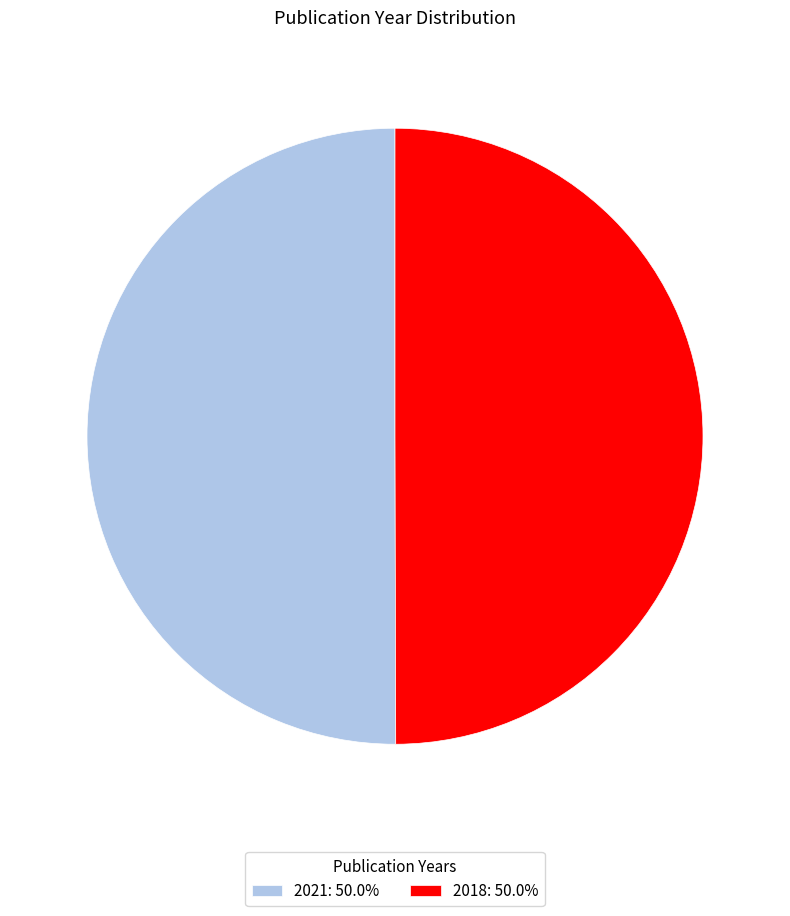

Approximately how many times larger is the value at 2018: 50.0% compared to 2021: 50.0%?

1.0